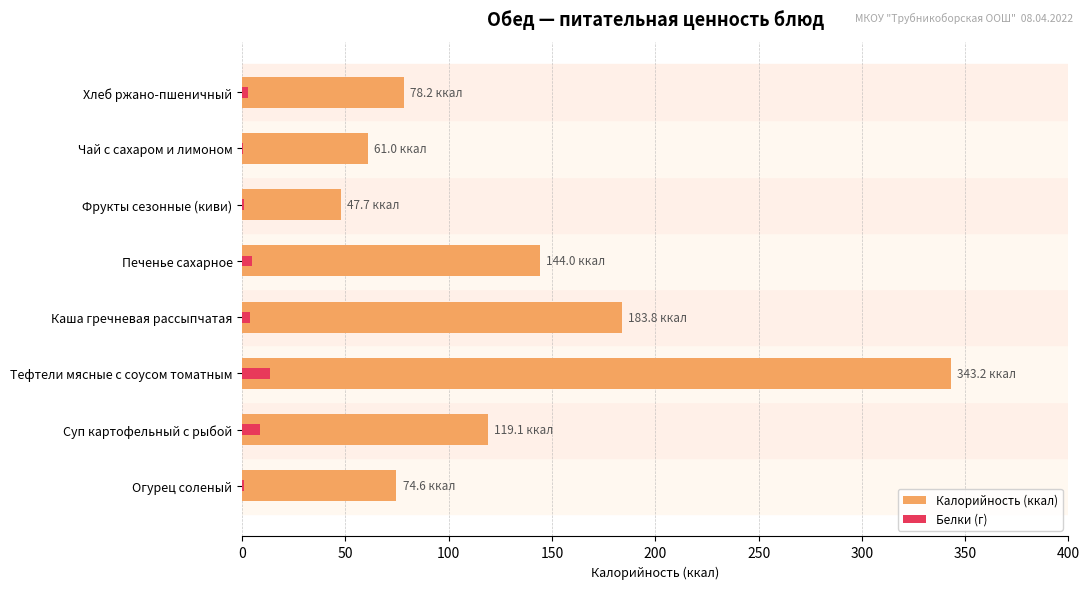

What is the sum of the Калорийность (ккал) values at Хлеб ржано-пшеничный and Каша гречневая рассыпчатая?

262.0